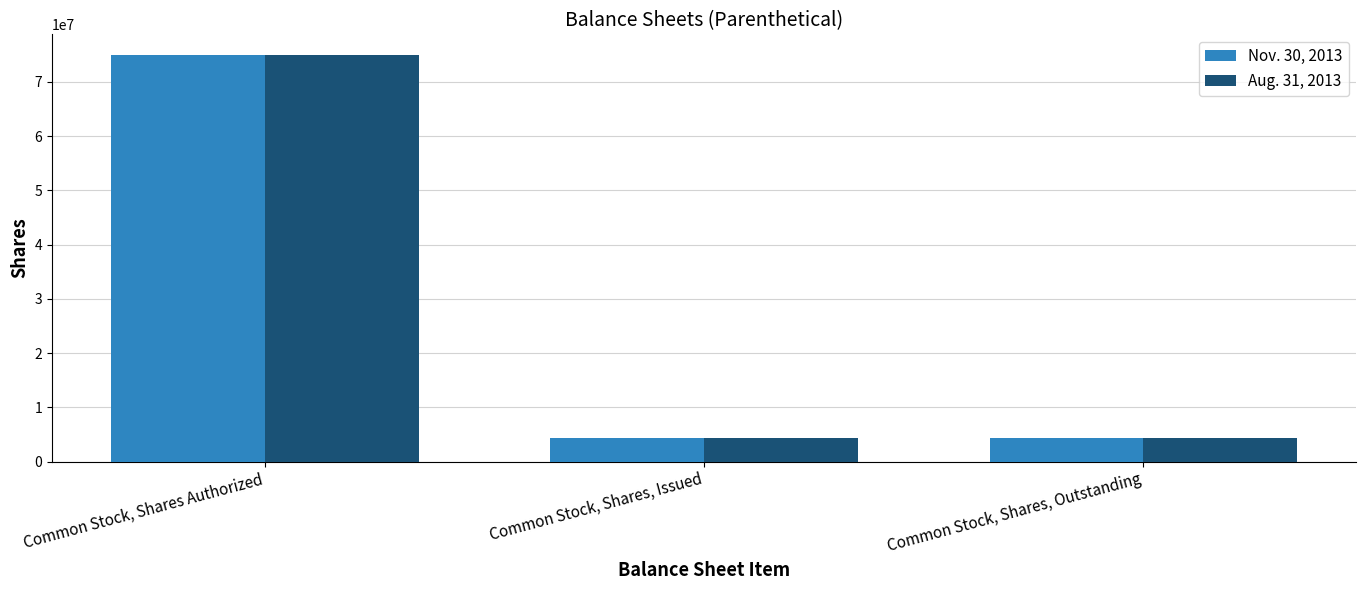

What is the sum of the Nov. 30, 2013 values at Common Stock, Shares Authorized and Common Stock, Shares, Issued?

79320000